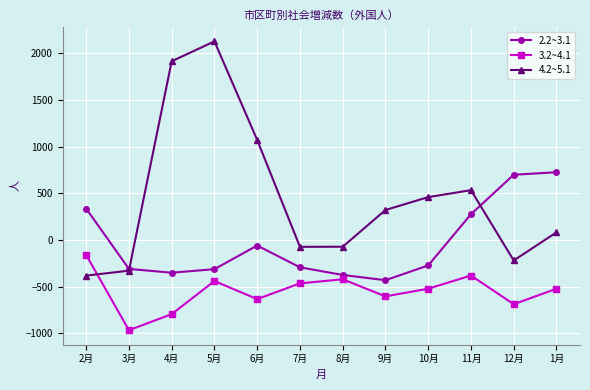

True or false: 3.2~4.1 has a value of -521 at 1月.

True